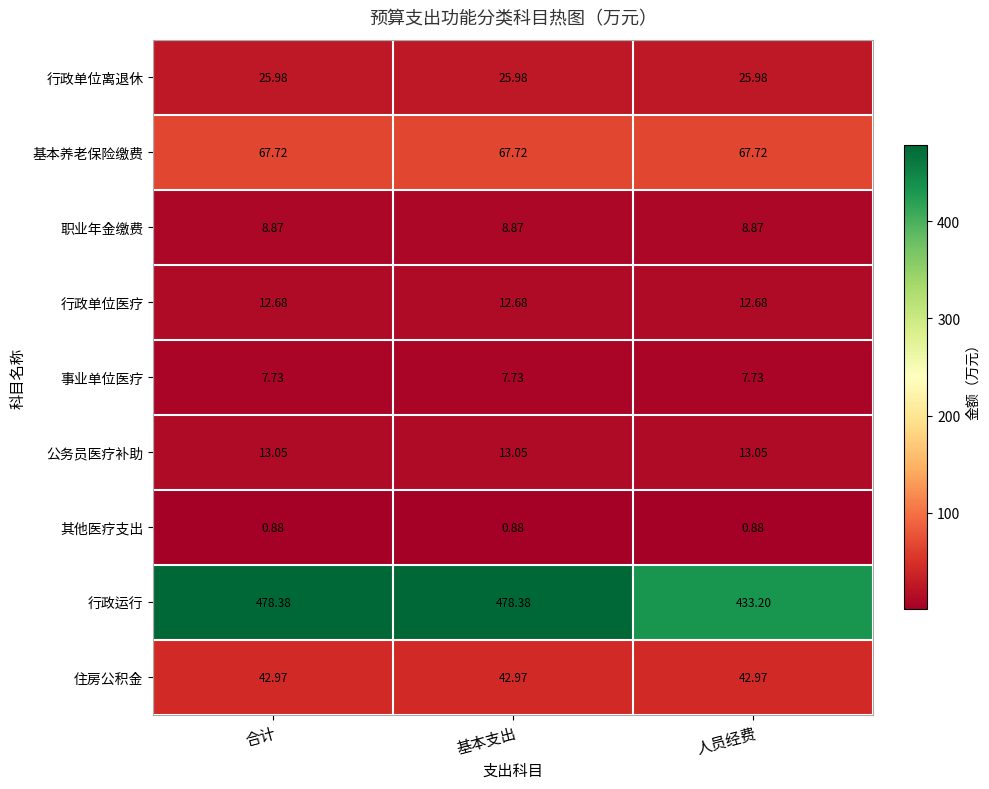

Between 基本支出 and 人员经费, which series saw the biggest shift?

行政运行